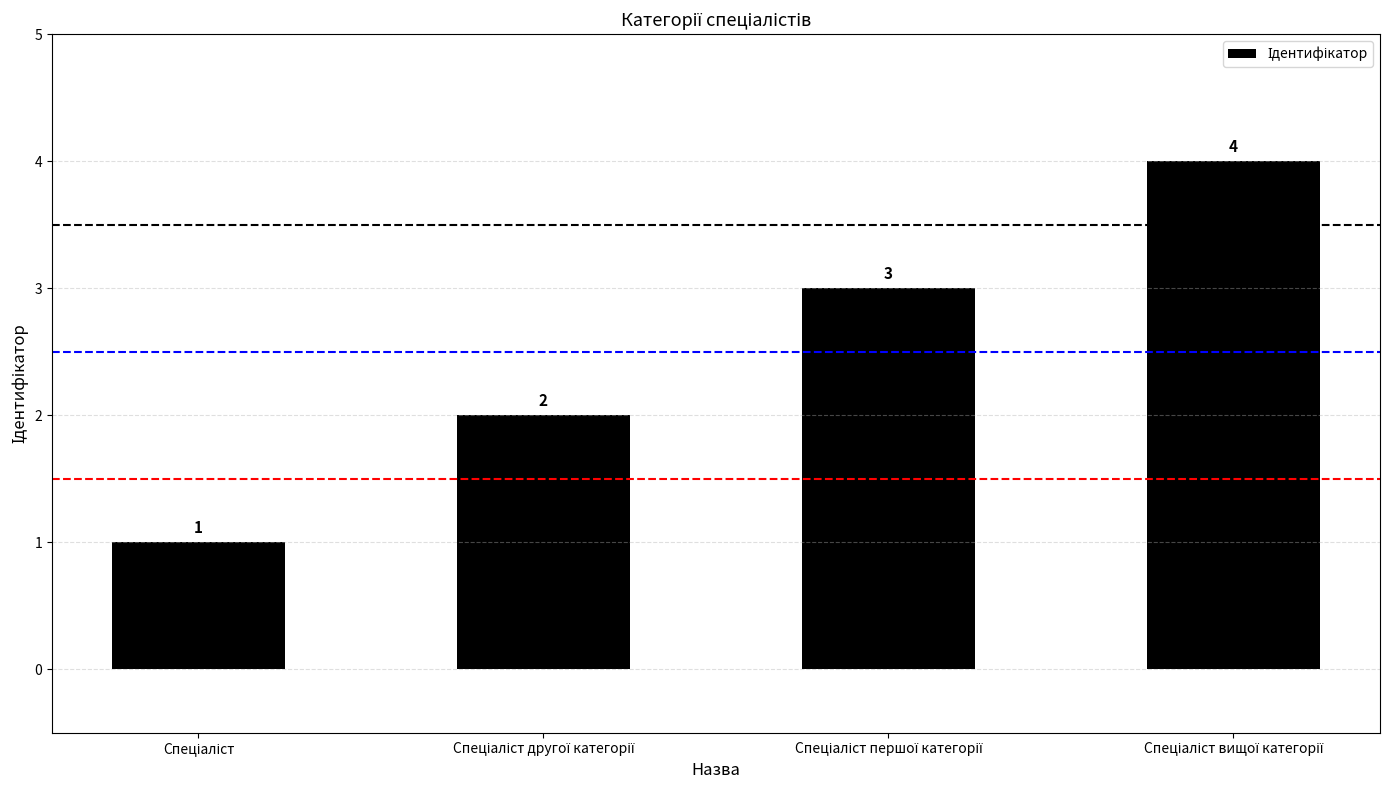

How many values are between 2 and 4?

3